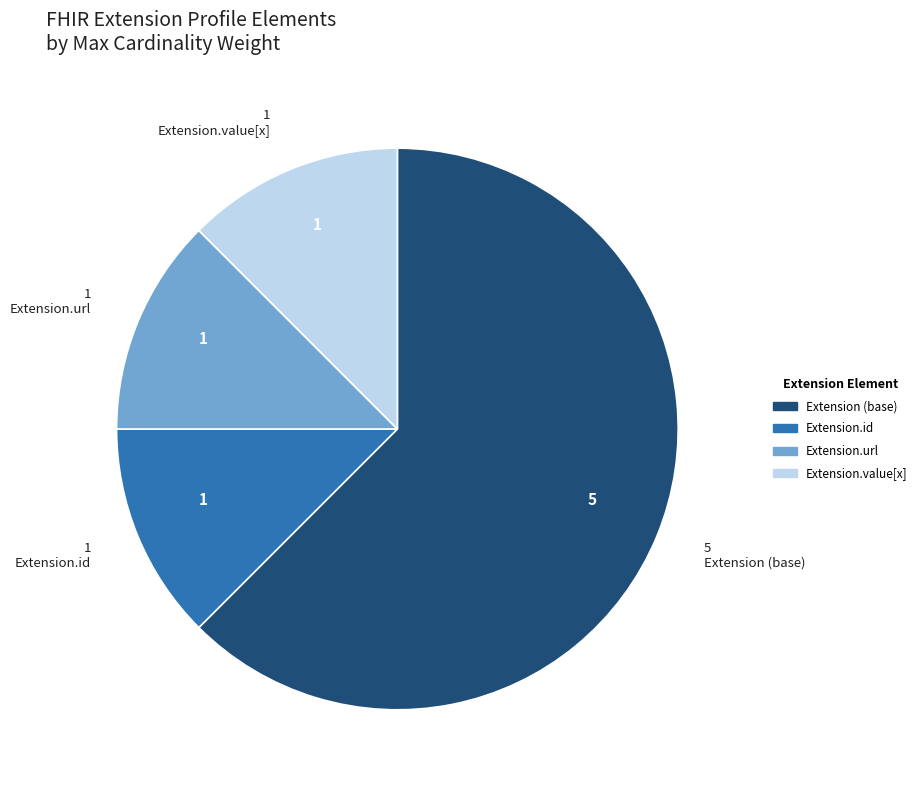

Is there any slice that represents more than half of the pie?

Yes